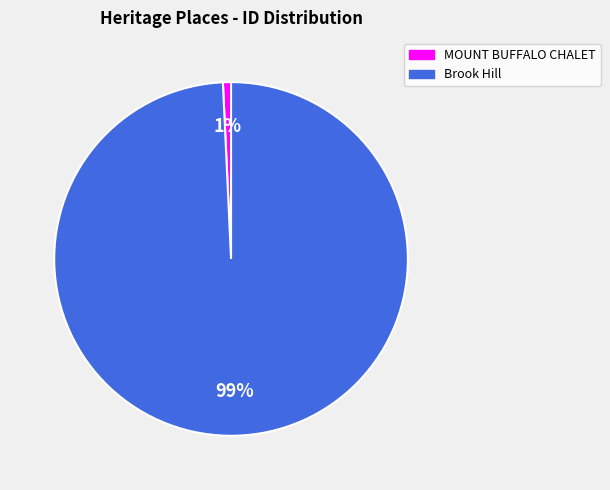

Between MOUNT BUFFALO CHALET and Brook Hill, which is larger?

Brook Hill